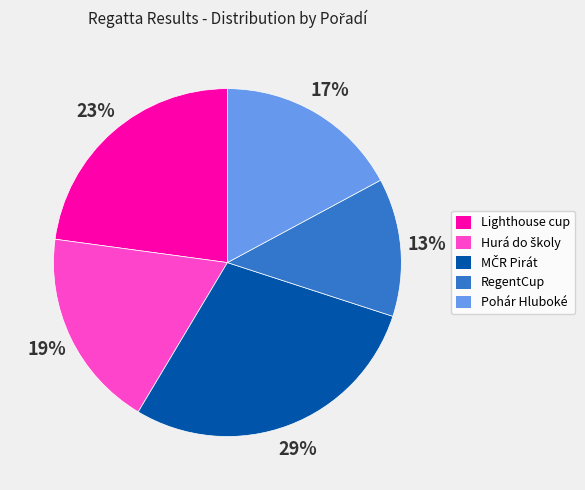

Do RegentCup and Pohár Hluboké together represent more than half of the pie?

No